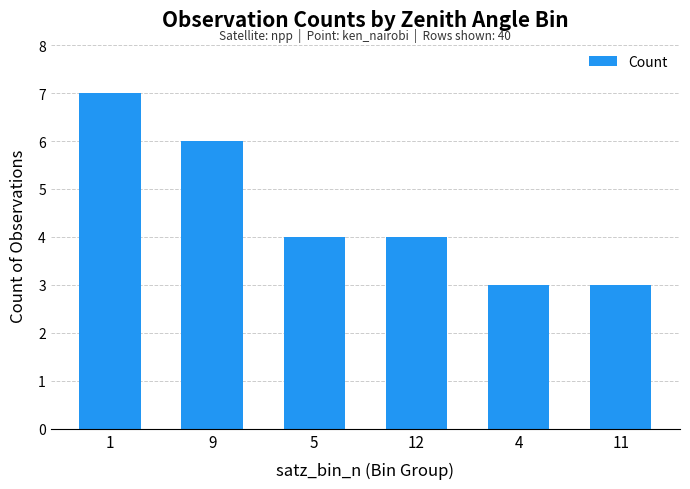

How many bars are there in total?

6